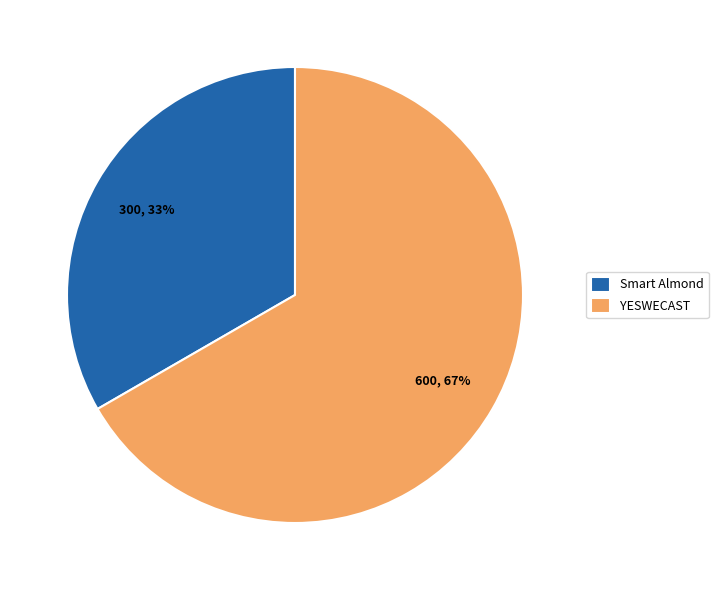

The YESWECAST slice represents 67% of the pie. True or false?

True